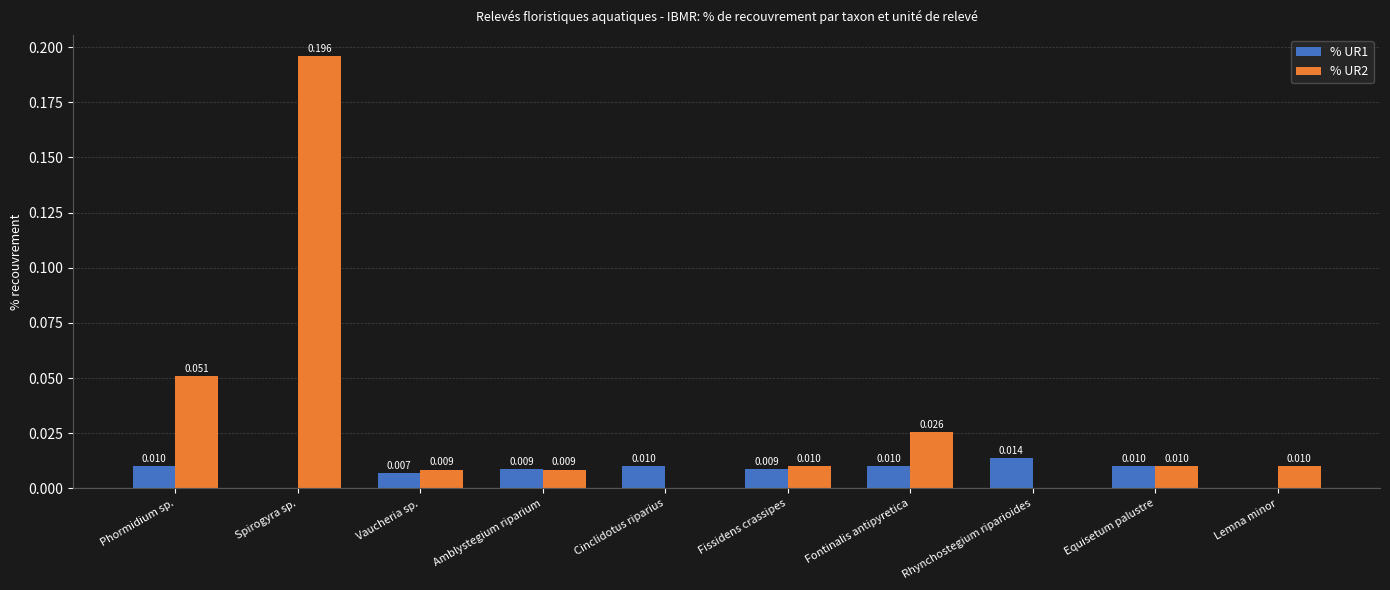

Which series has the largest total across all categories?

% UR2